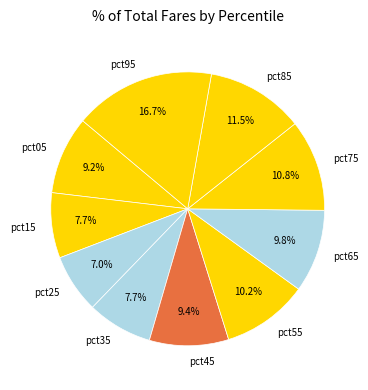

Do pct45 and pct65 together represent more than half of the pie?

No